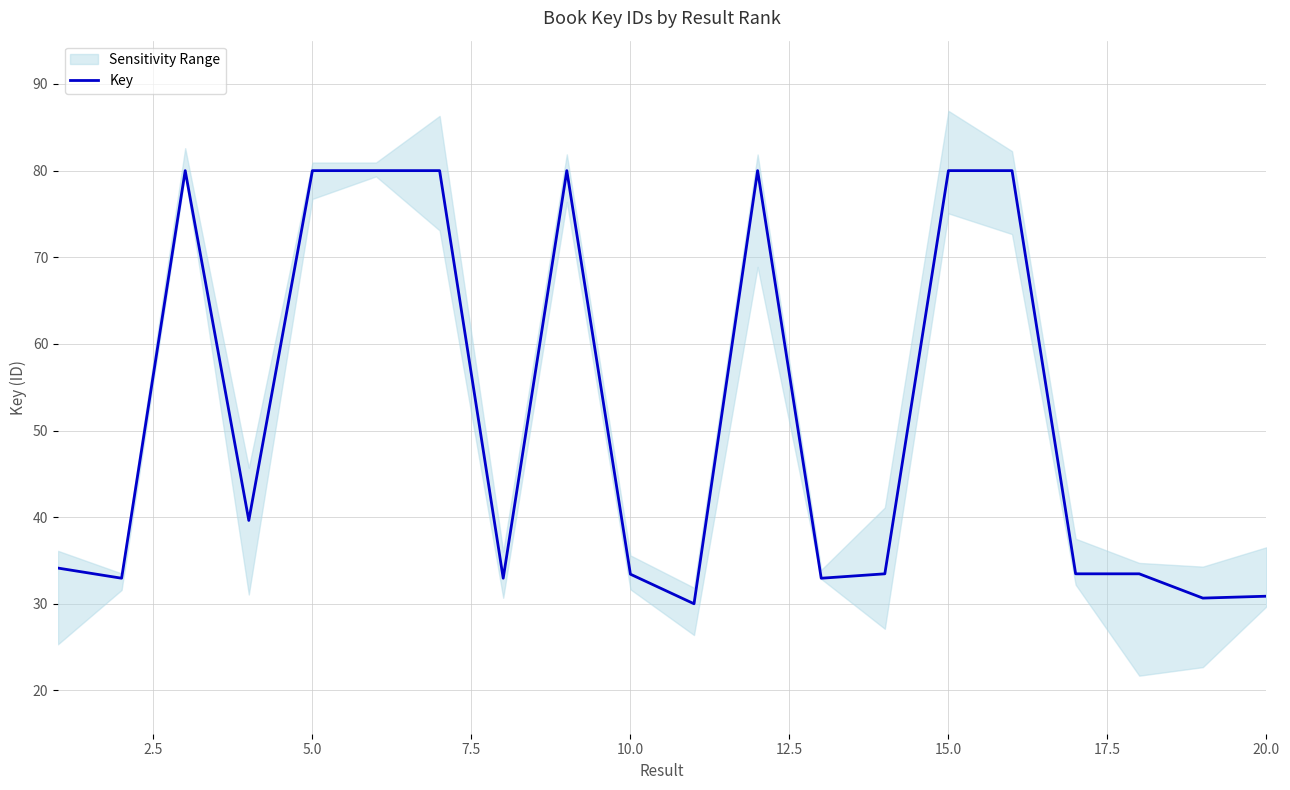

What is the average value?

51.9